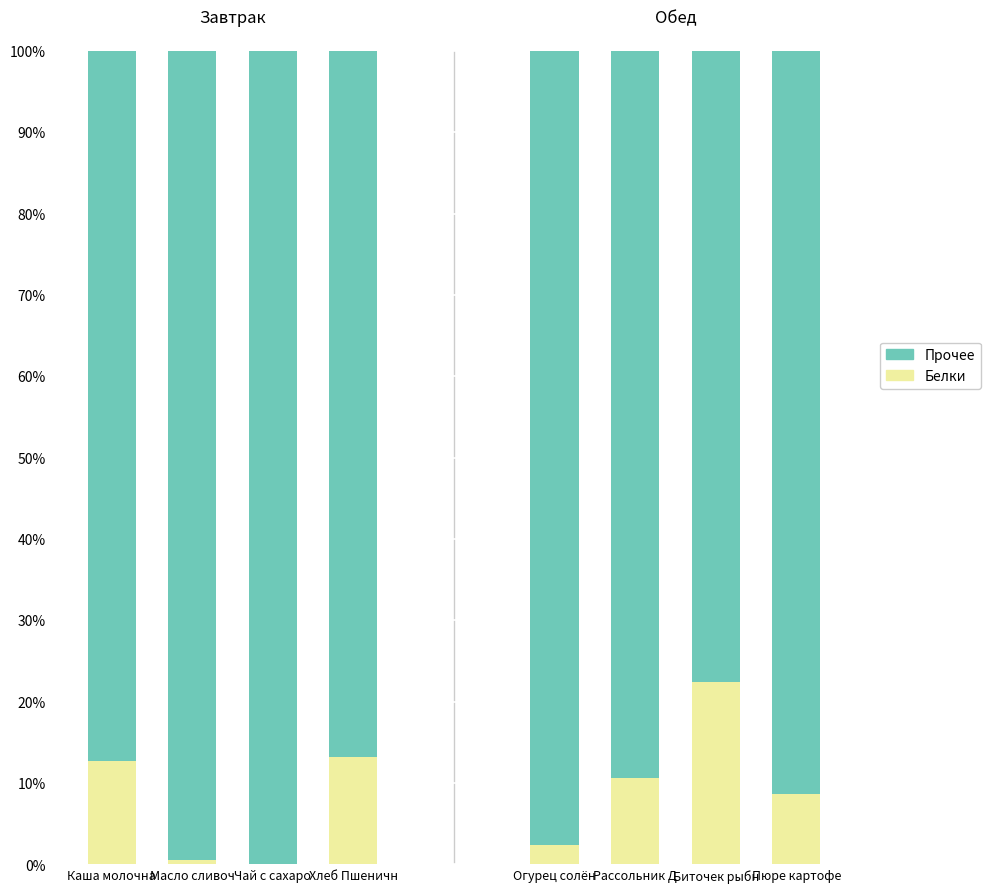

Count the number of categories in the chart.

8